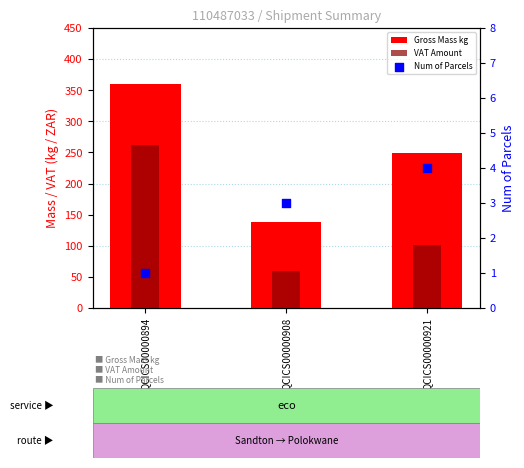

Is the value of VAT Amount at QCICS00000908 greater than the value of Gross Mass kg at QCICS00000908?

No